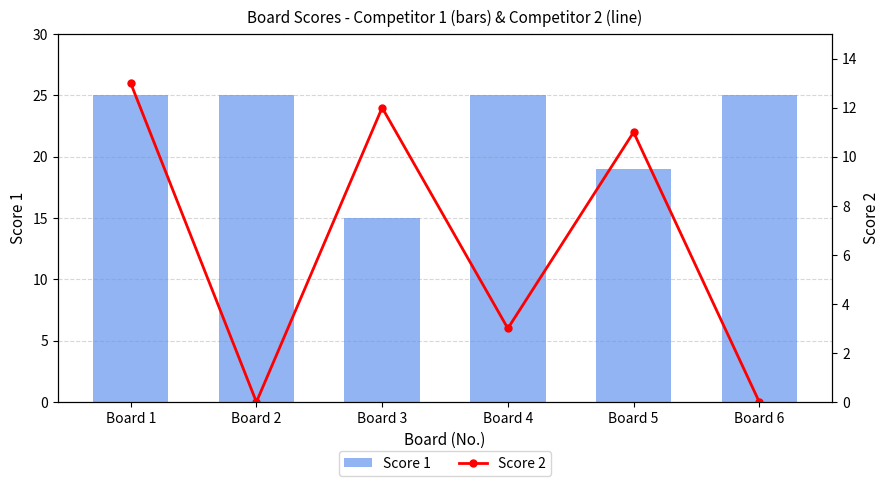

Reading left to right, what are all the values shown in this chart?

Score 1: Board 1=25	Board 2=25	Board 3=15	Board 4=25	Board 5=19	Board 6=25
Score 2: Board 1=13	Board 2=0	Board 3=12	Board 4=3	Board 5=11	Board 6=0